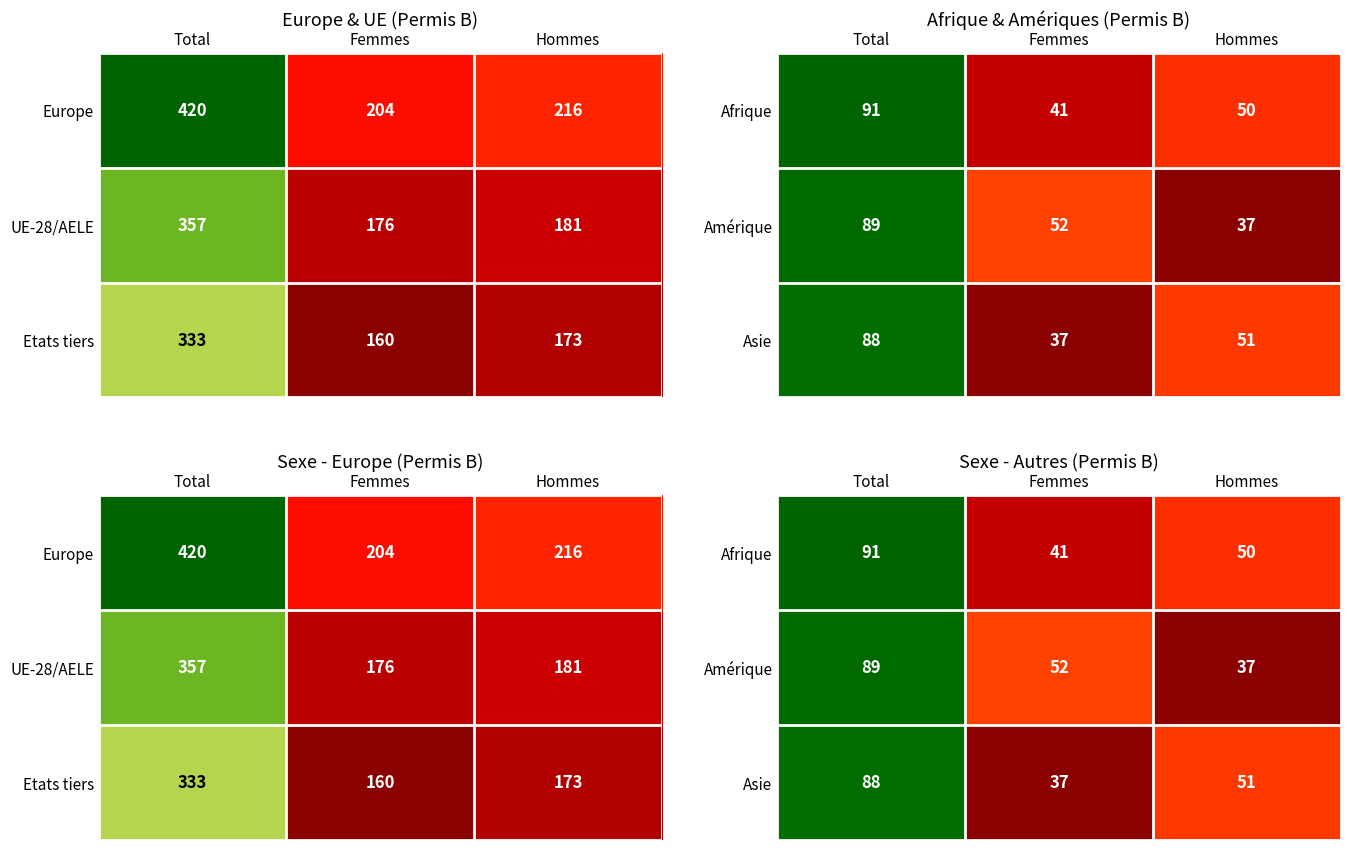

At how many categories does at least one series exceed 50?

3